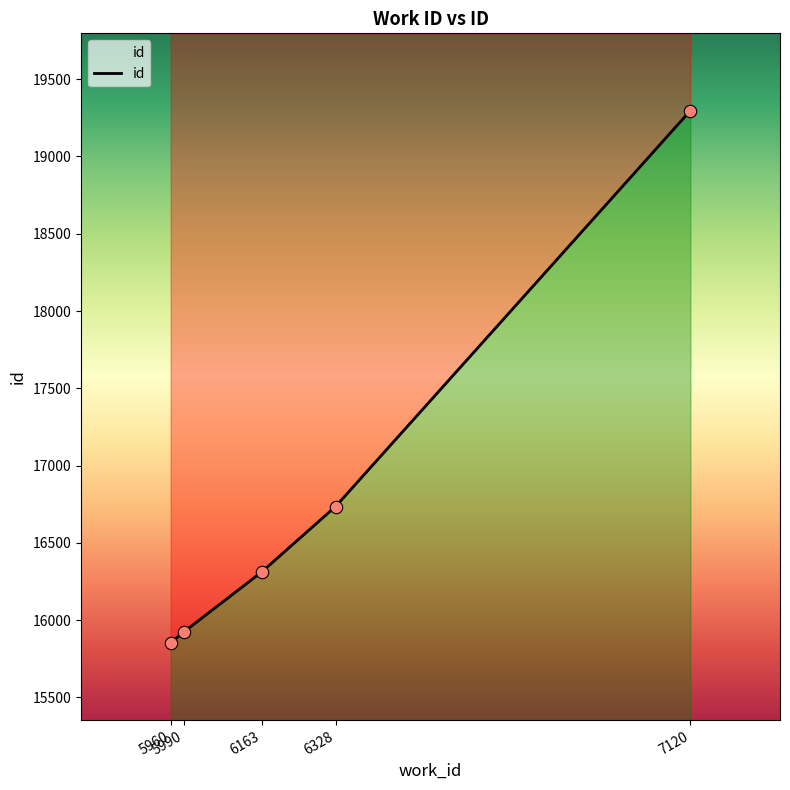

What is the change in value from 5960 to 6163?

+458